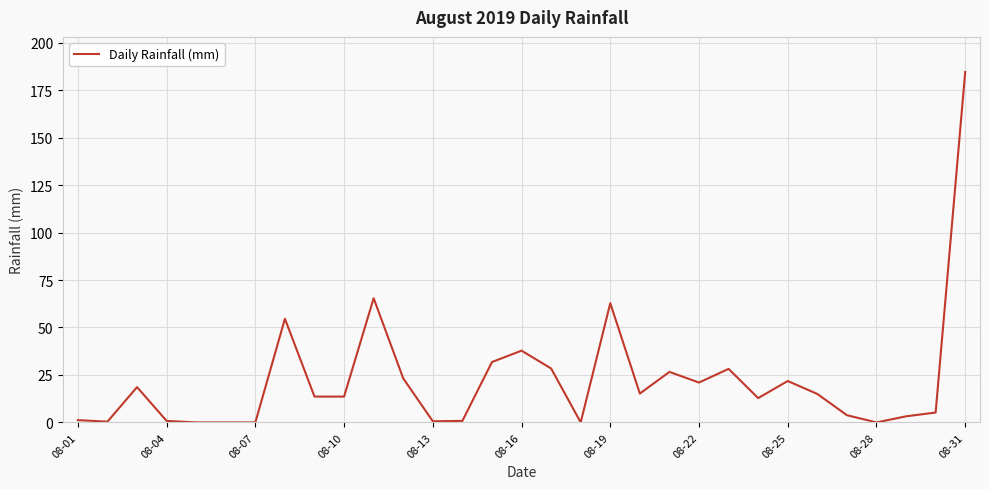

What is the maximum value shown in the chart?

184.6